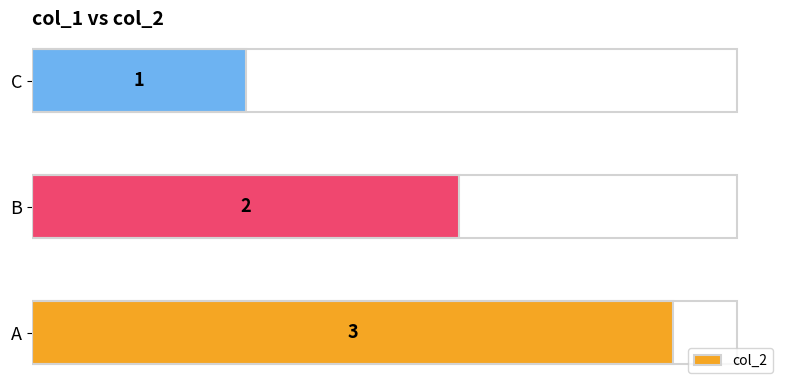

List the labels in order of value, smallest first.

C, B, A